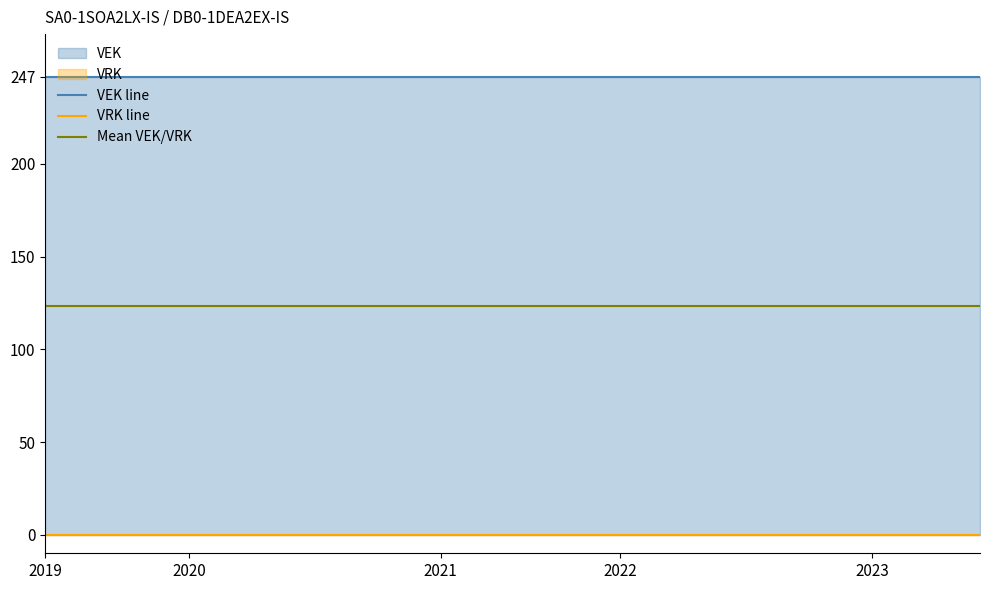

True or false: Mean VEK/VRK has more than 1 interior local peaks.

False